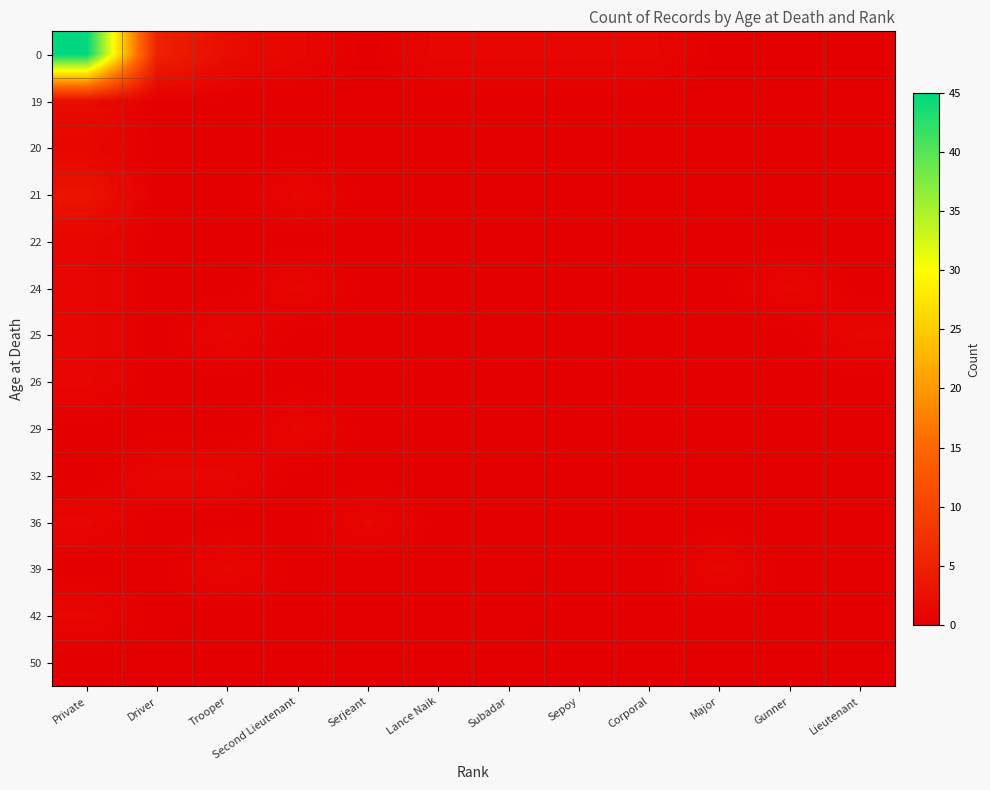

Between Trooper and Private, which is larger?

Private